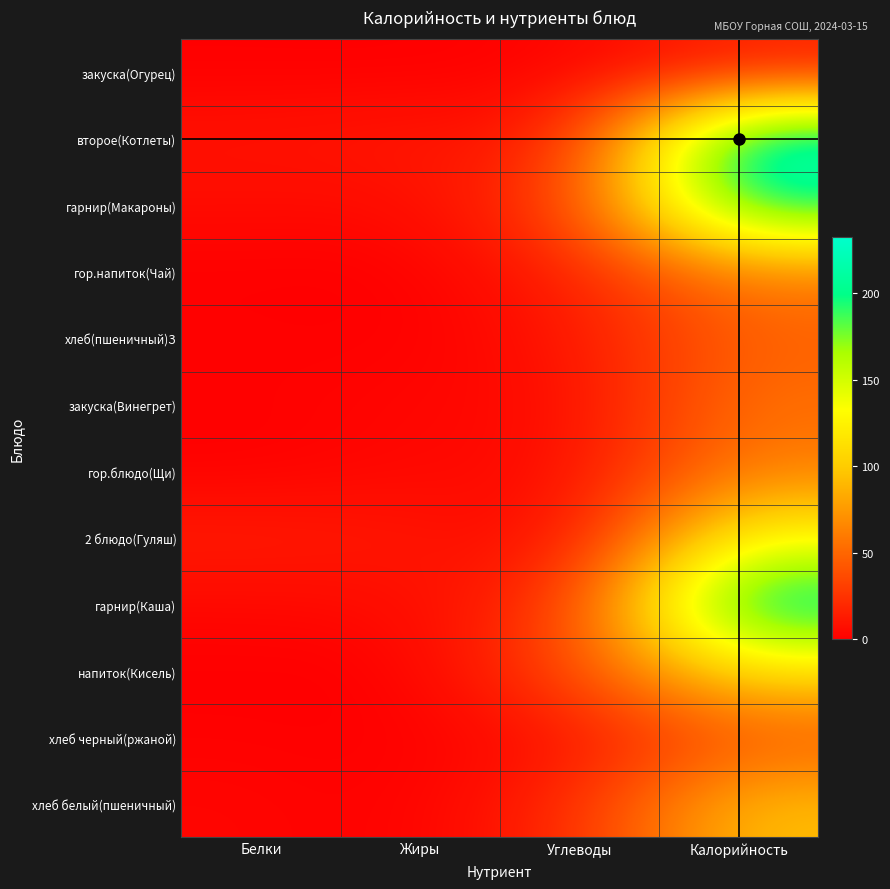

Reading left to right, extract all data points from this chart.

закуска(Огурец): Белки=0.5	Жиры=0.1	Углеводы=2.3	Калорийность=14.4
второе(Котлеты): Белки=9.4	Жиры=12.3	Углеводы=12.0	Калорийность=232.2
гарнир(Макароны): Белки=5.7	Жиры=4.8	Углеводы=31.7	Калорийность=205.9
гор.напиток(Чай): Белки=0.3	Жиры=0.0	Углеводы=15.2	Калорийность=62.1
хлеб(пшеничный)З: Белки=1.5	Жиры=0.1	Углеводы=10.0	Калорийность=47.4
закуска(Винегрет): Белки=0.8	Жиры=3.6	Углеводы=4.9	Калорийность=55.6
гор.блюдо(Щи): Белки=0.7	Жиры=4.0	Углеводы=5.7	Калорийность=61.8
2 блюдо(Гуляш): Белки=14.2	Жиры=11.2	Углеводы=4.0	Калорийность=131.6
гарнир(Каша): Белки=3.7	Жиры=5.9	Углеводы=25.5	Калорийность=222.0
напиток(Кисель): Белки=0.1	Жиры=0.1	Углеводы=37.9	Калорийность=113.0
хлеб черный(ржаной): Белки=1.3	Жиры=0.2	Углеводы=8.5	Калорийность=40.8
хлеб белый(пшеничный): Белки=3.1	Жиры=0.3	Углеводы=20.1	Калорийность=94.7